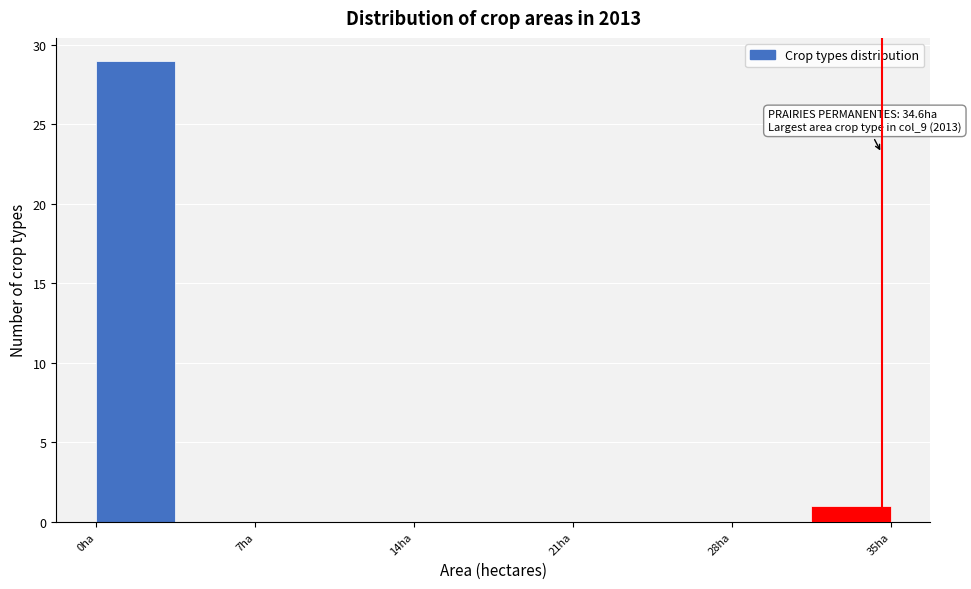

Read against the x-axis, roughly where is the centre of the tallest bar?

2